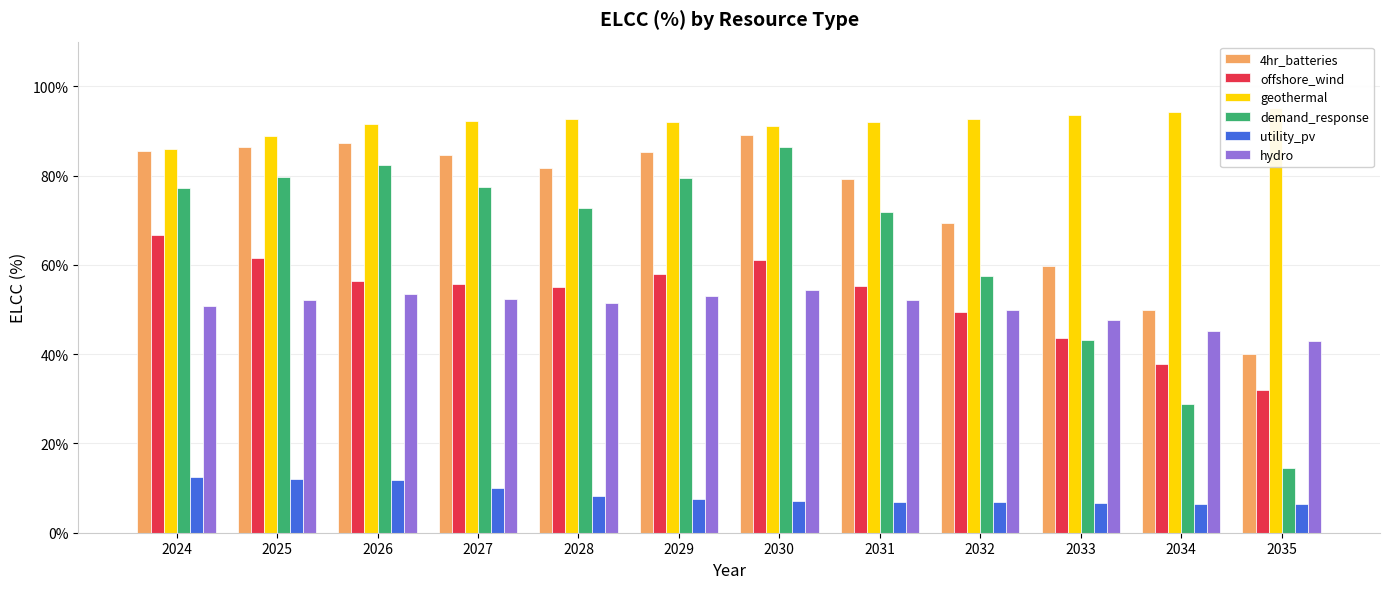

At which label is offshore_wind closest to 0?

2035